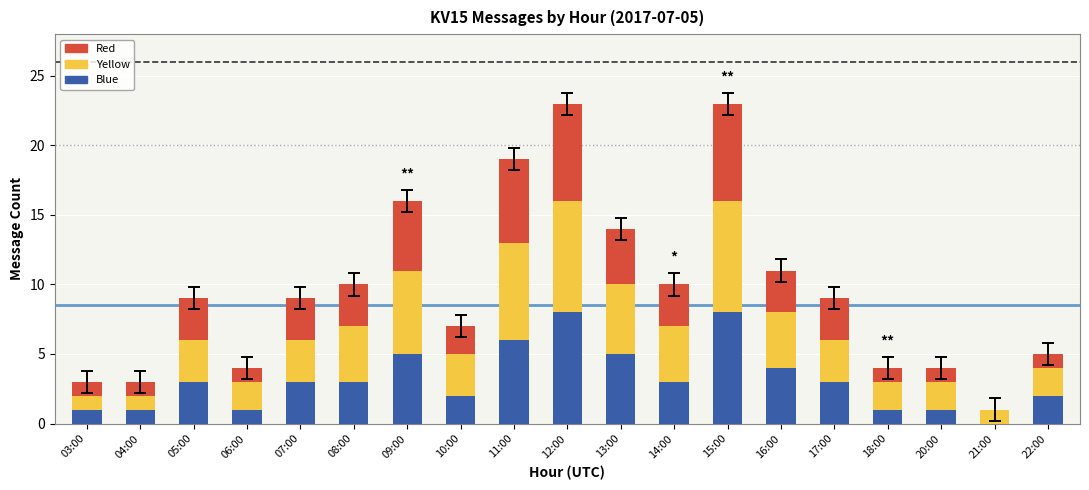

What is the maximum value for Blue?

8